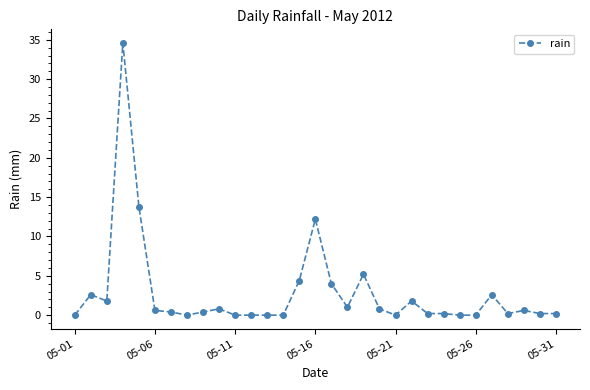

What is the difference between the maximum and second lowest values?

34.6